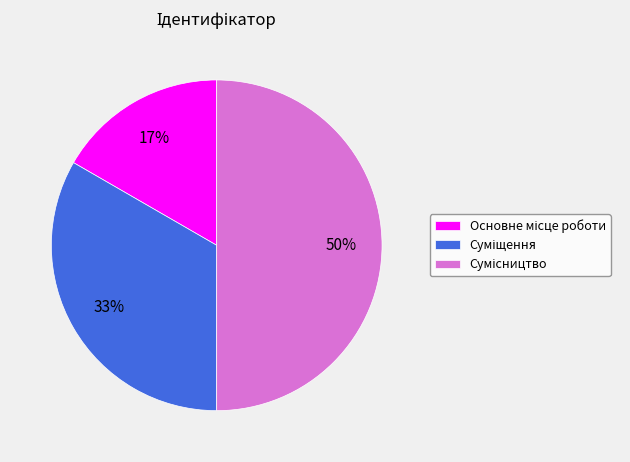

To the nearest percent, what is the average slice percentage?

33%